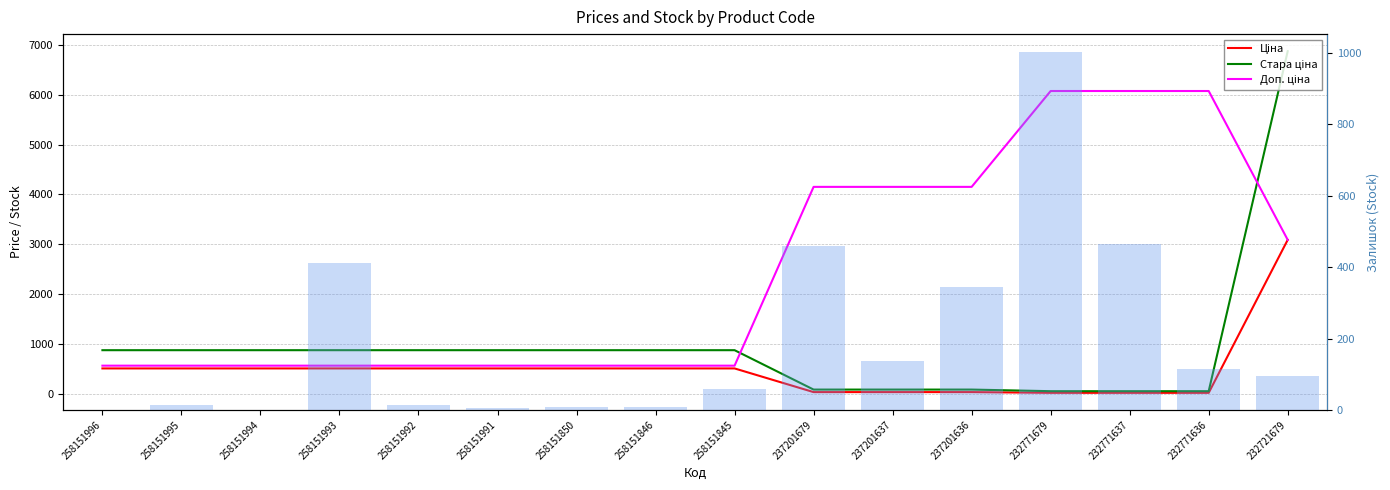

At which category does the chart reach its minimum across all series?

258151996